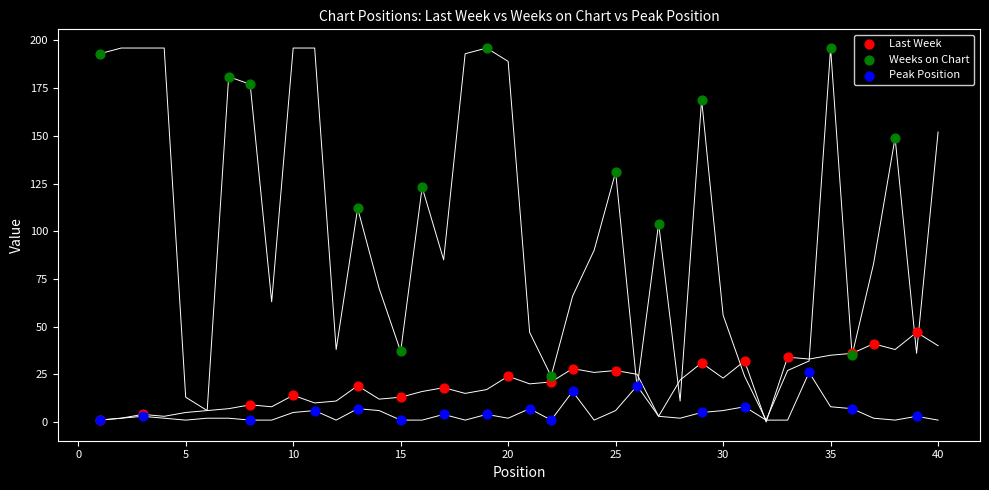

Which series has the widest spread of Y values?

Weeks on Chart